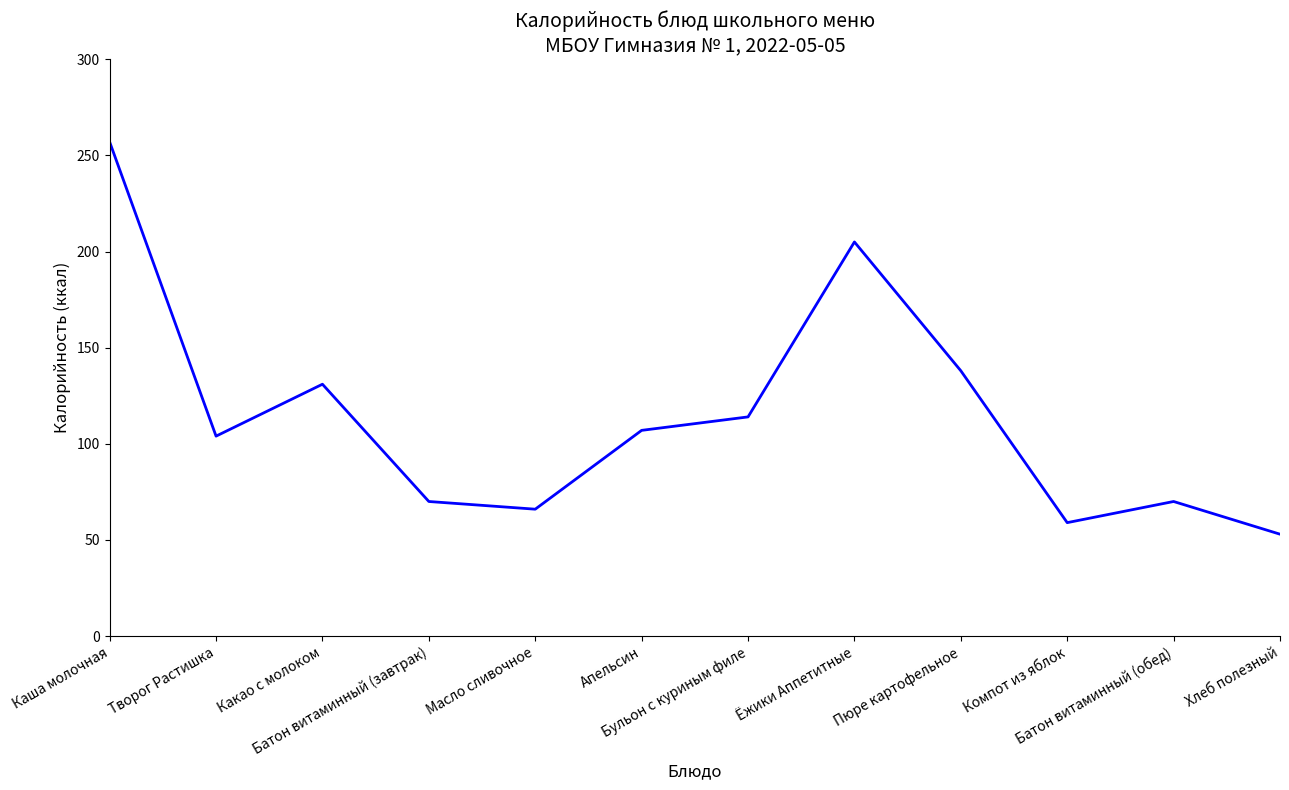

Where is the data nearest to the value 155?

Пюре картофельное